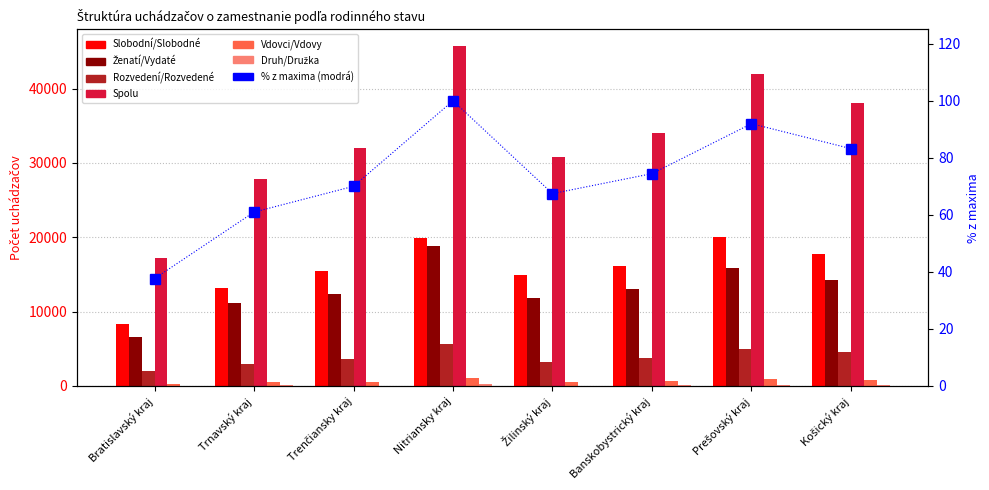

The value of Slobodní/Slobodné at Banskobystrický kraj is 16200. True or false?

True